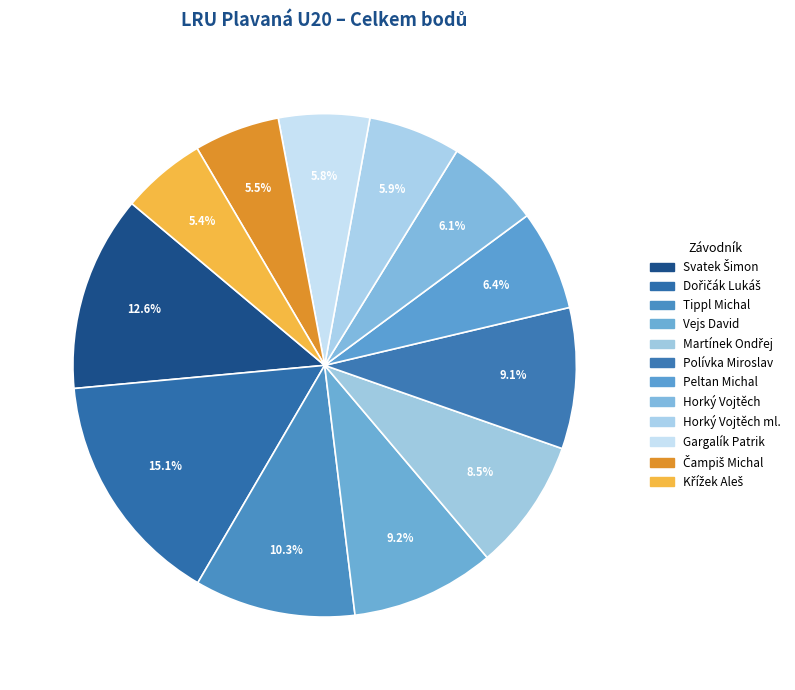

How many segments does this pie chart have?

12